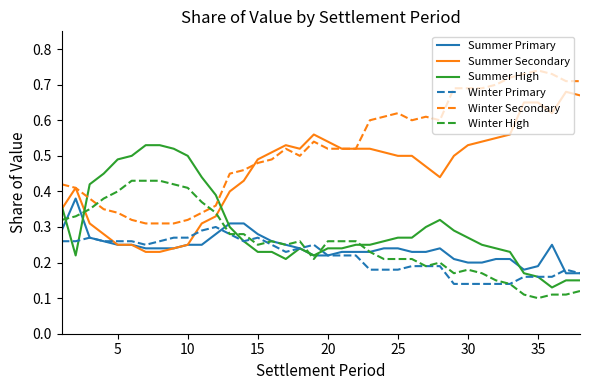

How many intersections are there between Winter Secondary and Winter High?

2